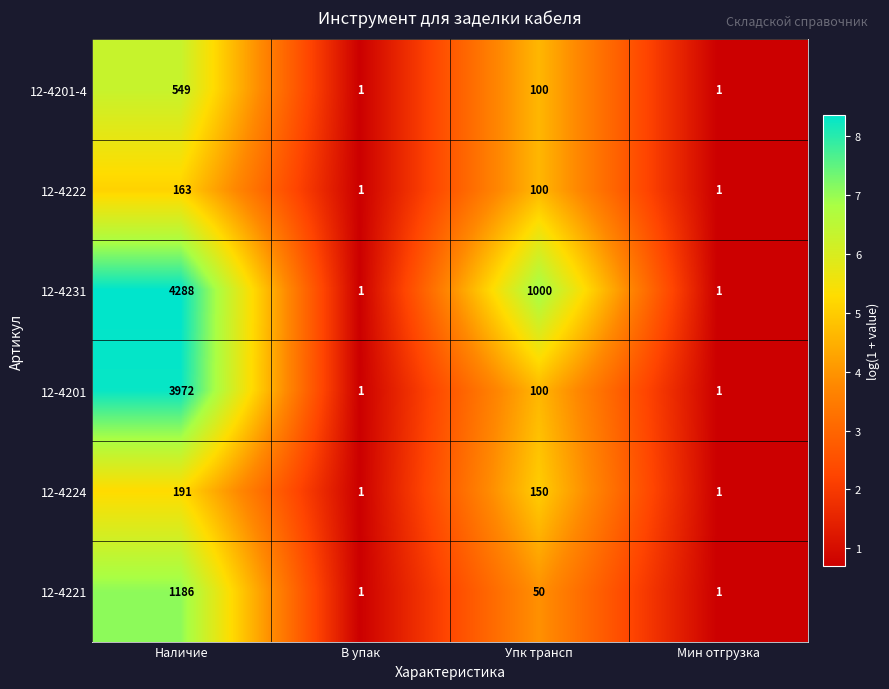

What is the greatest value displayed?

4288